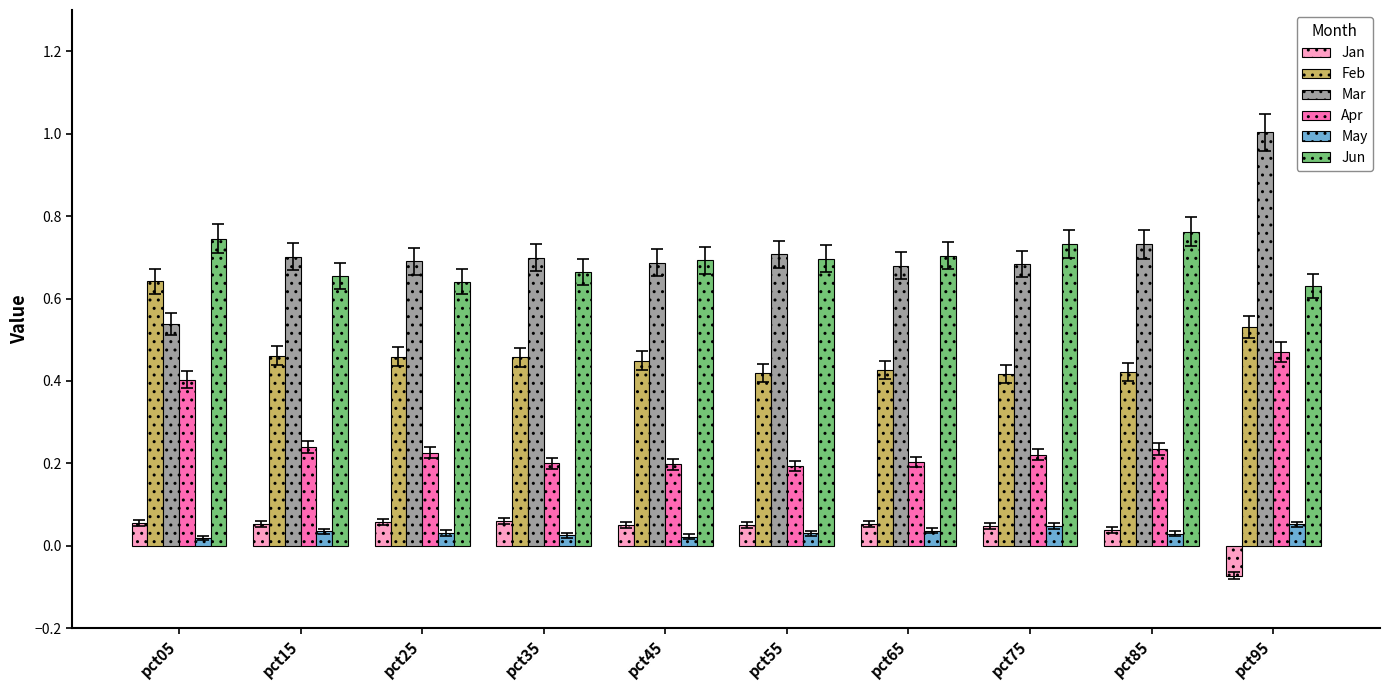

What is the total value across all series at pct75?

2.1